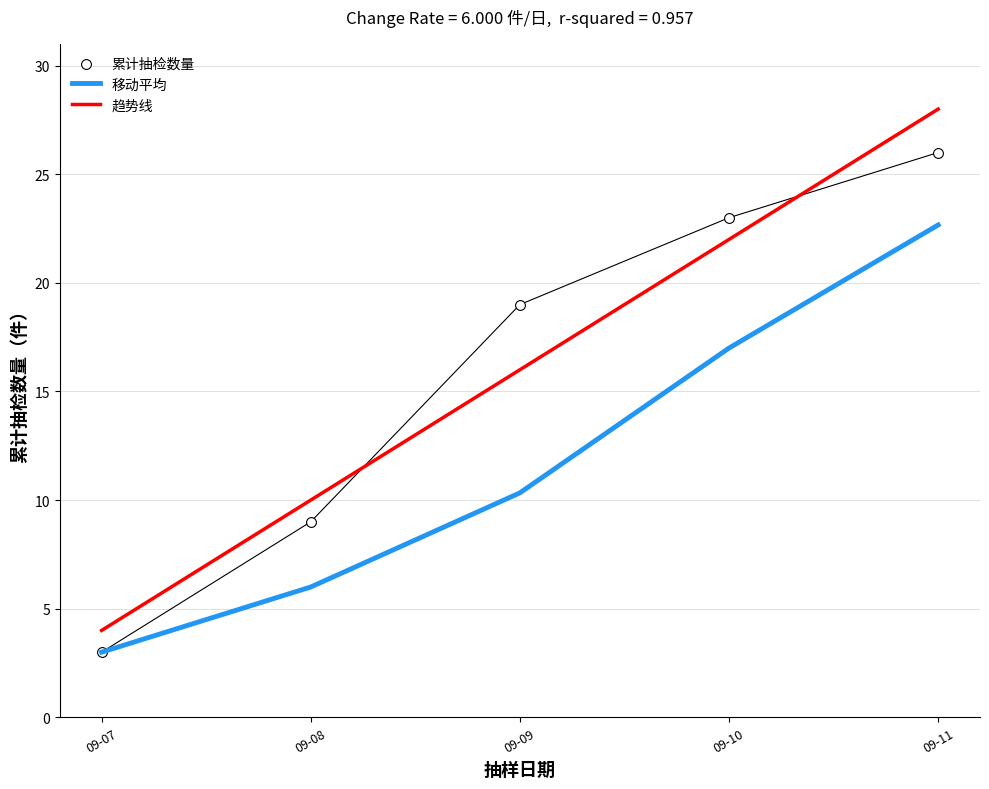

What are all the series names shown in the legend?

移动平均, 趋势线, 累计抽检数量